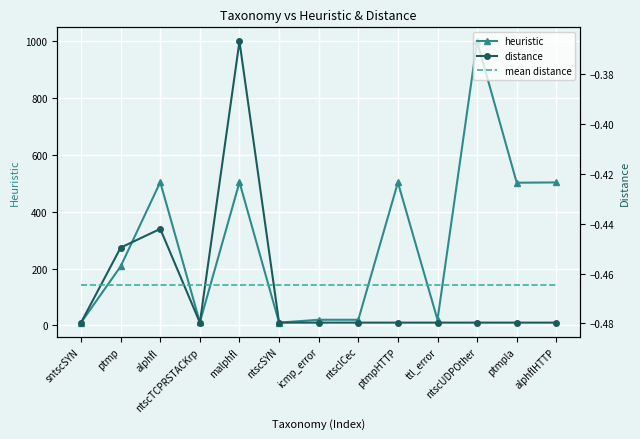

What is the average value of the mean distance series?

-0.5